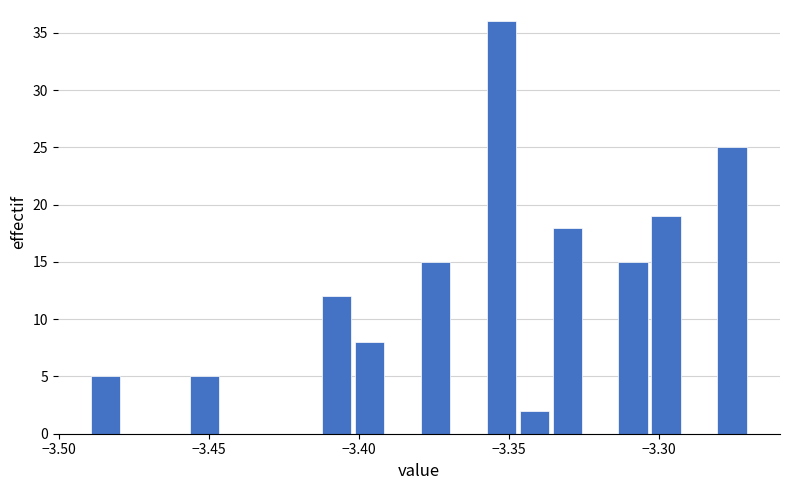

Around what value on the x-axis is the tallest bar? Give the approximate position of its centre, as read against the axis.

-3.350